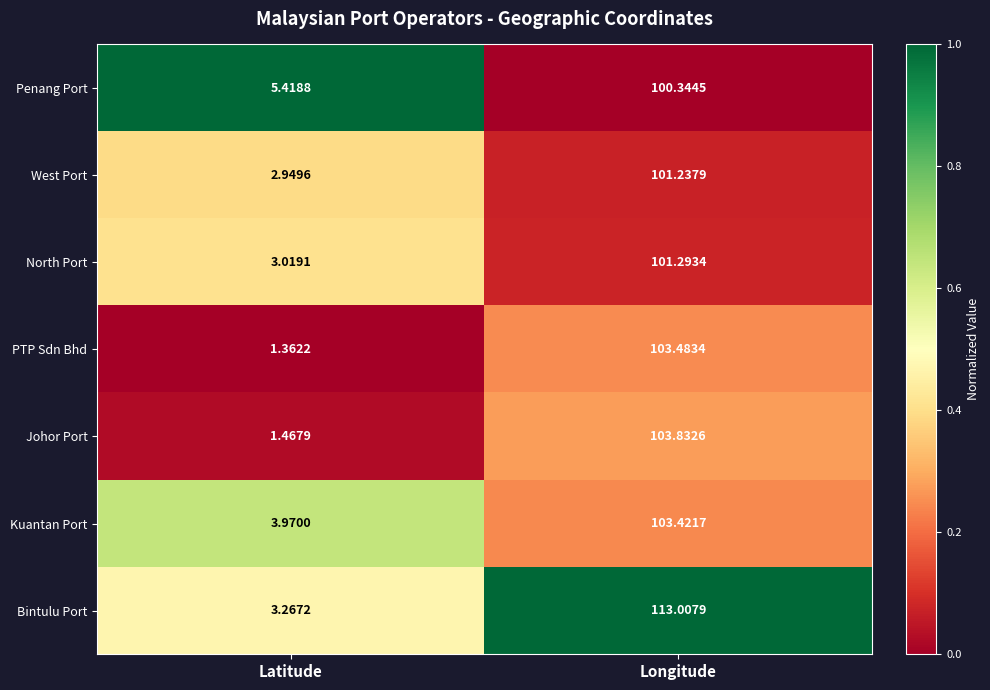

Which series has the largest range (max minus min)?

Bintulu Port